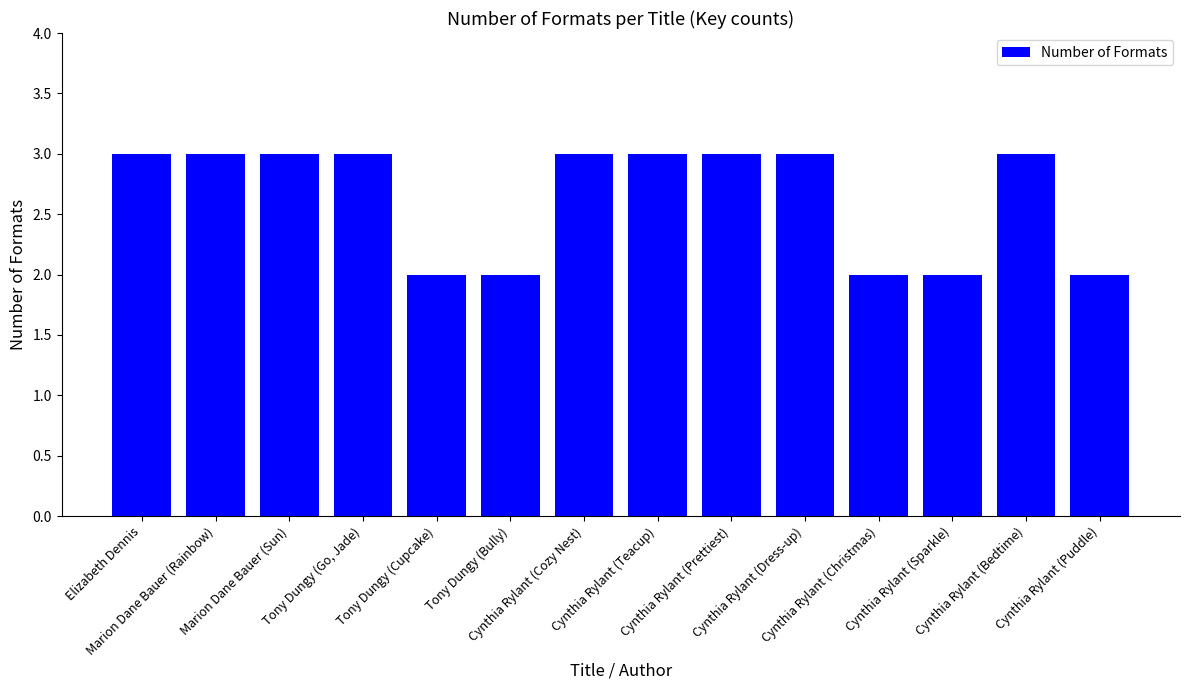

Reading left to right, transcribe all the data shown in this chart.

Elizabeth Dennis=3	Marion Dane Bauer (Rainbow)=3	Marion Dane Bauer (Sun)=3	Tony Dungy (Go, Jade)=3	Tony Dungy (Cupcake)=2	Tony Dungy (Bully)=2	Cynthia Rylant (Cozy Nest)=3	Cynthia Rylant (Teacup)=3	Cynthia Rylant (Prettiest)=3	Cynthia Rylant (Dress-up)=3	Cynthia Rylant (Christmas)=2	Cynthia Rylant (Sparkle)=2	Cynthia Rylant (Bedtime)=3	Cynthia Rylant (Puddle)=2